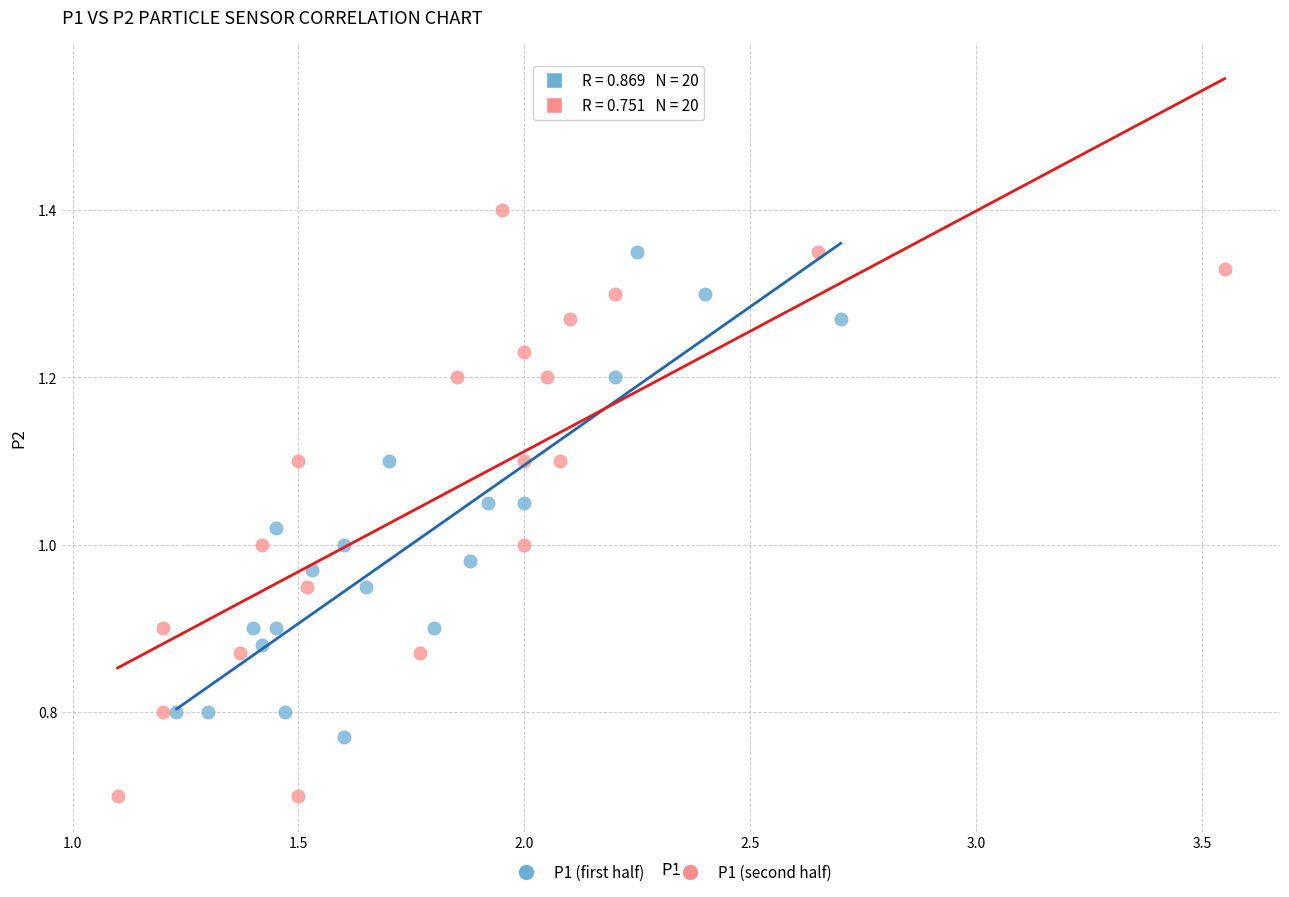

Which series has the largest Y range (max minus min)?

P1 (second half)